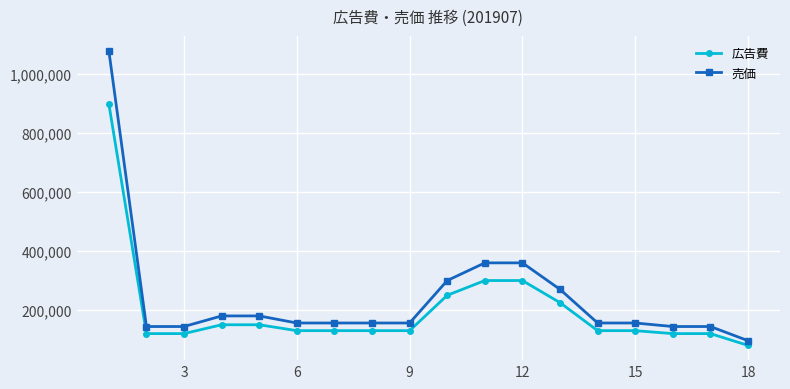

Rank the series by their maximum value, from lowest to highest.

広告費, 売価